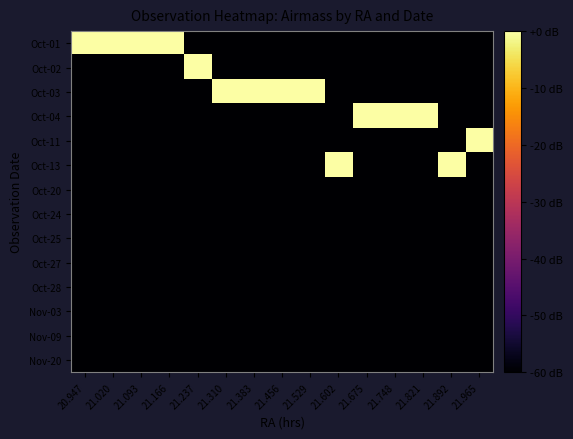

Reading left to right, what are all the values shown in this chart?

Oct-01: 20.947=0	21.020=0	21.093=0	21.166=0	21.237=-60	21.310=-60	21.383=-60	21.456=-60	21.529=-60	21.602=-60	21.675=-60	21.748=-60	21.821=-60	21.892=-60	21.965=-60
Oct-02: 20.947=-60	21.020=-60	21.093=-60	21.166=-60	21.237=0	21.310=-60	21.383=-60	21.456=-60	21.529=-60	21.602=-60	21.675=-60	21.748=-60	21.821=-60	21.892=-60	21.965=-60
Oct-03: 20.947=-60	21.020=-60	21.093=-60	21.166=-60	21.237=-60	21.310=0	21.383=0	21.456=0	21.529=0	21.602=-60	21.675=-60	21.748=-60	21.821=-60	21.892=-60	21.965=-60
Oct-04: 20.947=-60	21.020=-60	21.093=-60	21.166=-60	21.237=-60	21.310=-60	21.383=-60	21.456=-60	21.529=-60	21.602=-60	21.675=0	21.748=0	21.821=0	21.892=-60	21.965=-60
Oct-11: 20.947=-60	21.020=-60	21.093=-60	21.166=-60	21.237=-60	21.310=-60	21.383=-60	21.456=-60	21.529=-60	21.602=-60	21.675=-60	21.748=-60	21.821=-60	21.892=-60	21.965=0
Oct-13: 20.947=-60	21.020=-60	21.093=-60	21.166=-60	21.237=-60	21.310=-60	21.383=-60	21.456=-60	21.529=-60	21.602=0	21.675=-60	21.748=-60	21.821=-60	21.892=0	21.965=-60
Oct-20: 20.947=-60	21.020=-60	21.093=-60	21.166=-60	21.237=-60	21.310=-60	21.383=-60	21.456=-60	21.529=-60	21.602=-60	21.675=-60	21.748=-60	21.821=-60	21.892=-60	21.965=-60
Oct-24: 20.947=-60	21.020=-60	21.093=-60	21.166=-60	21.237=-60	21.310=-60	21.383=-60	21.456=-60	21.529=-60	21.602=-60	21.675=-60	21.748=-60	21.821=-60	21.892=-60	21.965=-60
Oct-25: 20.947=-60	21.020=-60	21.093=-60	21.166=-60	21.237=-60	21.310=-60	21.383=-60	21.456=-60	21.529=-60	21.602=-60	21.675=-60	21.748=-60	21.821=-60	21.892=-60	21.965=-60
Oct-27: 20.947=-60	21.020=-60	21.093=-60	21.166=-60	21.237=-60	21.310=-60	21.383=-60	21.456=-60	21.529=-60	21.602=-60	21.675=-60	21.748=-60	21.821=-60	21.892=-60	21.965=-60
Oct-28: 20.947=-60	21.020=-60	21.093=-60	21.166=-60	21.237=-60	21.310=-60	21.383=-60	21.456=-60	21.529=-60	21.602=-60	21.675=-60	21.748=-60	21.821=-60	21.892=-60	21.965=-60
Nov-03: 20.947=-60	21.020=-60	21.093=-60	21.166=-60	21.237=-60	21.310=-60	21.383=-60	21.456=-60	21.529=-60	21.602=-60	21.675=-60	21.748=-60	21.821=-60	21.892=-60	21.965=-60
Nov-09: 20.947=-60	21.020=-60	21.093=-60	21.166=-60	21.237=-60	21.310=-60	21.383=-60	21.456=-60	21.529=-60	21.602=-60	21.675=-60	21.748=-60	21.821=-60	21.892=-60	21.965=-60
Nov-20: 20.947=-60	21.020=-60	21.093=-60	21.166=-60	21.237=-60	21.310=-60	21.383=-60	21.456=-60	21.529=-60	21.602=-60	21.675=-60	21.748=-60	21.821=-60	21.892=-60	21.965=-60